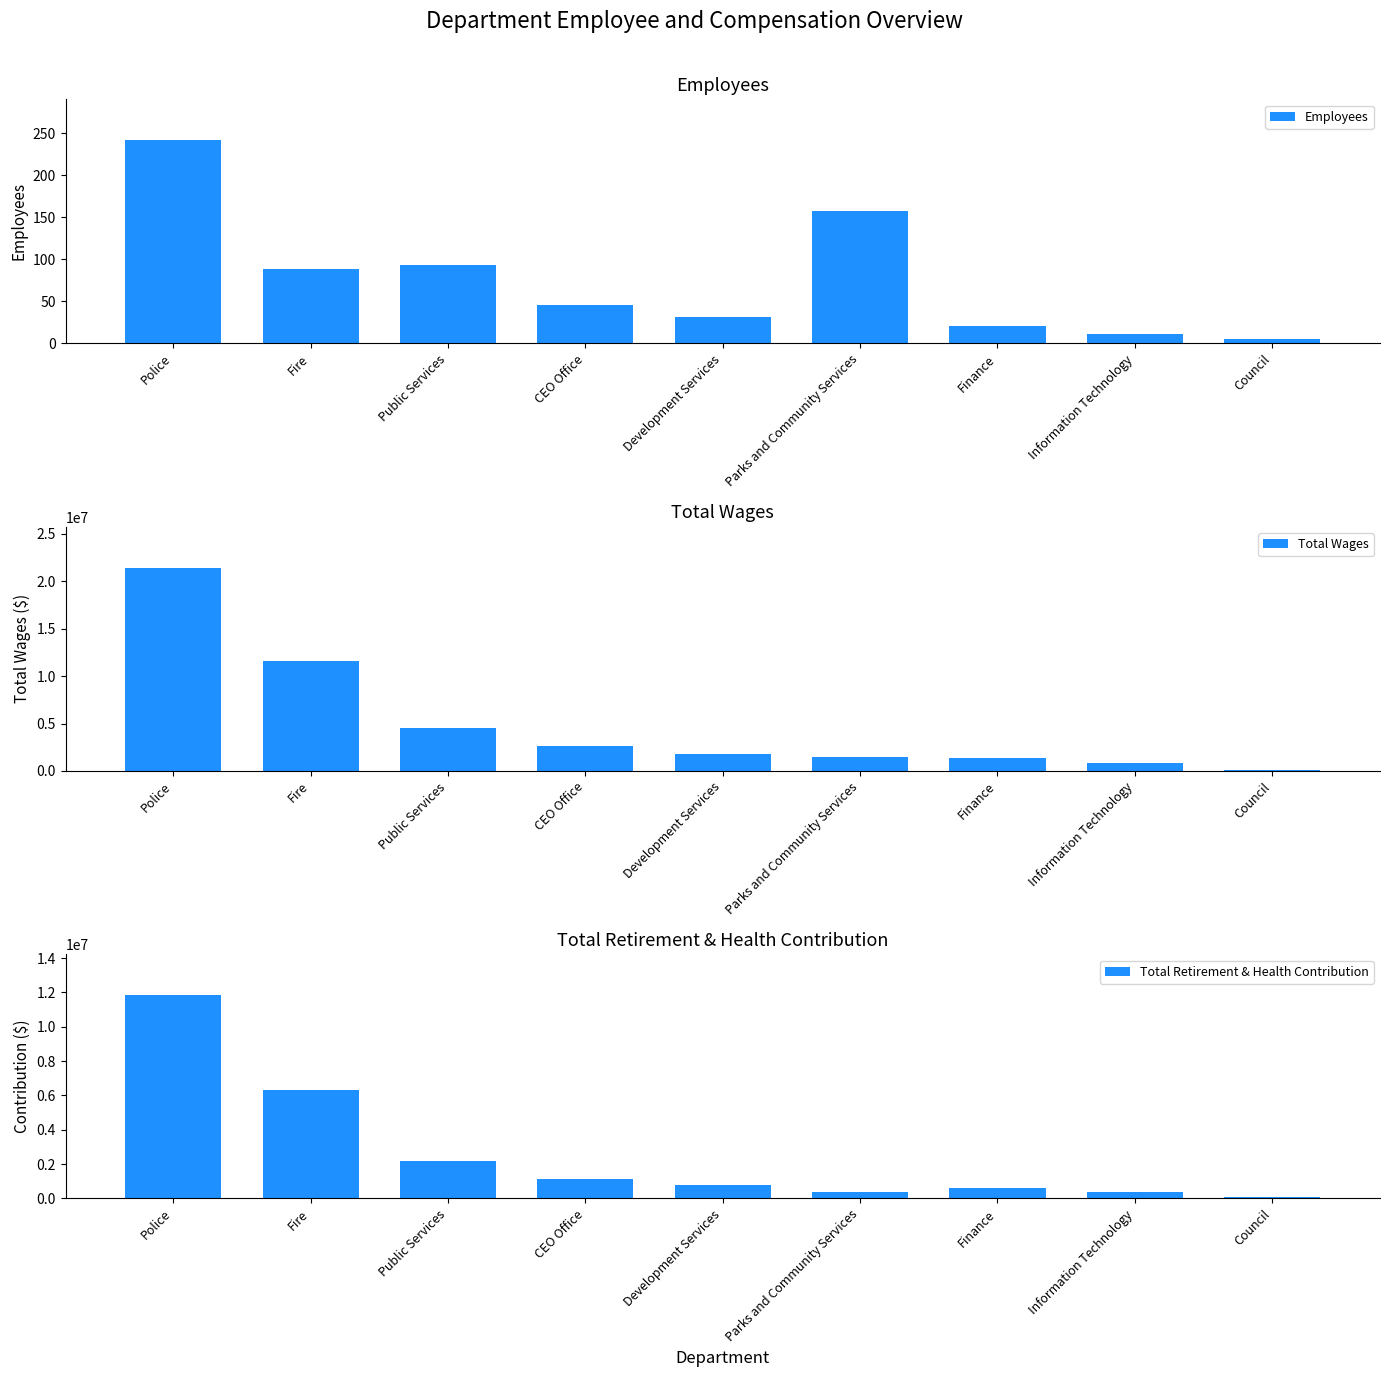

List the series in order of their overall mean, highest first.

Total Wages, Total Retirement & Health Contribution, Employees